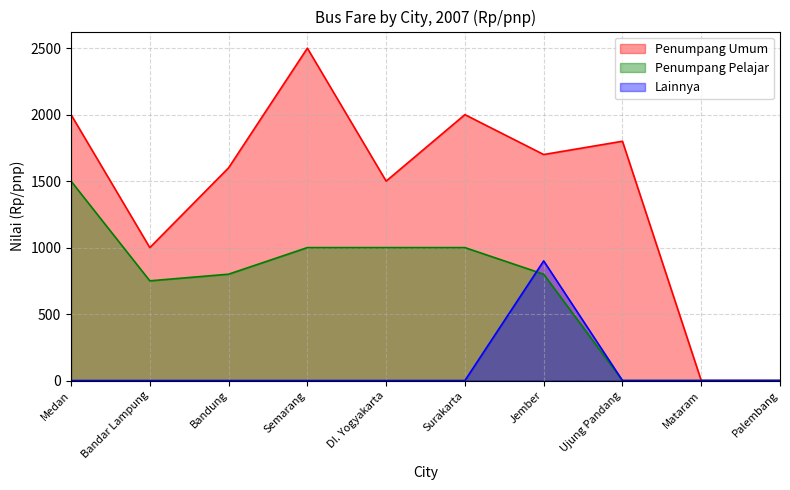

Reading left to right, extract all data points from this chart.

Penumpang Umum: 2000	1000	1600	2500	1500	2000	1700	1800	0	0
Penumpang Pelajar: 1500	750	800	1000	1000	1000	800	0	0	0
Lainnya: 0	0	0	0	0	0	900	0	0	0